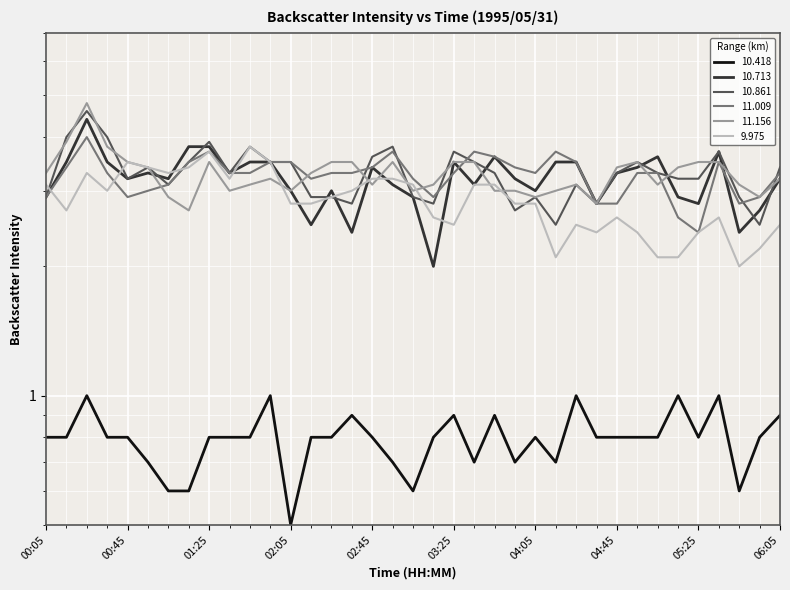

The value of 10.713 at 00:45 is 3.2. True or false?

True